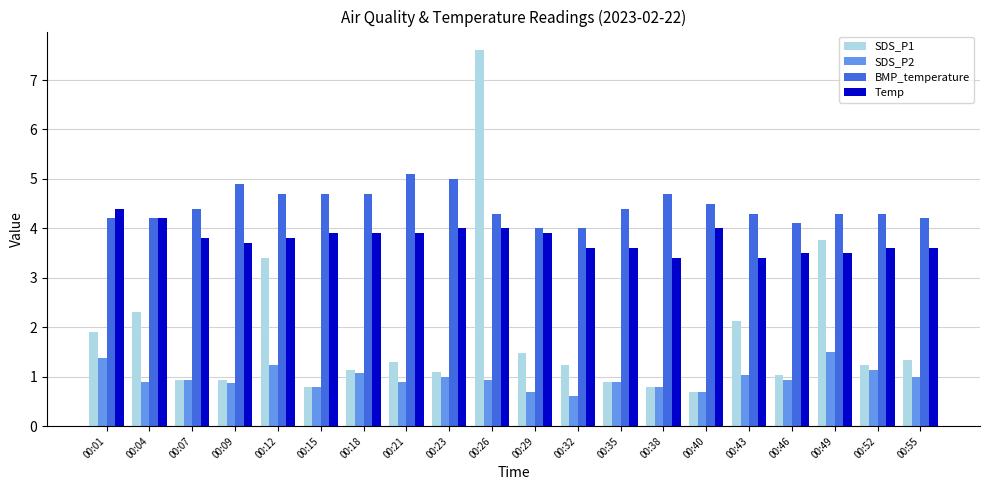

List the series in order of their overall mean, highest first.

BMP_temperature, Temp, SDS_P1, SDS_P2